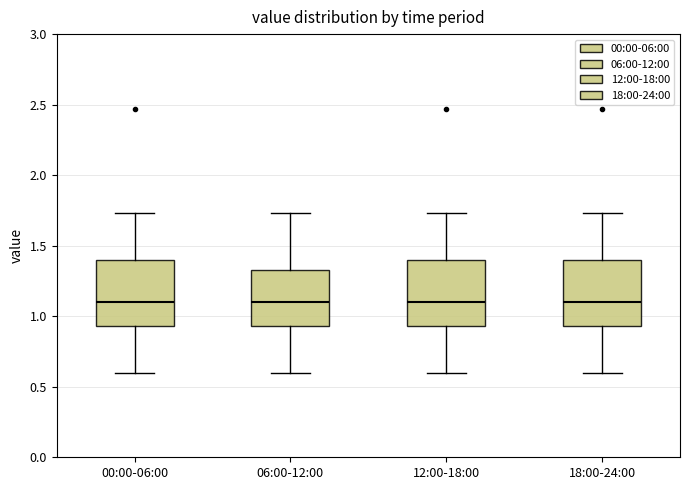

Reading left to right, transcribe this box plot: for each box, give where its median line is, the range the box spans, and where its two whiskers end, as read against the y-axis. The values are not printed on the chart, so give them approximately, as read against the axis.

00:00-06:00: median 1.10, box 0.95 to 1.40, whiskers 0.60 to 1.75
06:00-12:00: median 1.10, box 0.95 to 1.35, whiskers 0.60 to 1.75
12:00-18:00: median 1.10, box 0.95 to 1.40, whiskers 0.60 to 1.75
18:00-24:00: median 1.10, box 0.95 to 1.40, whiskers 0.60 to 1.75